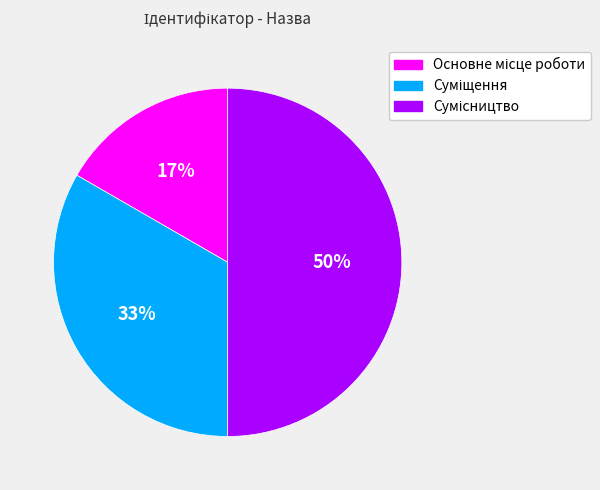

To the nearest percent, what is the difference between the largest and smallest slice percentages?

33%